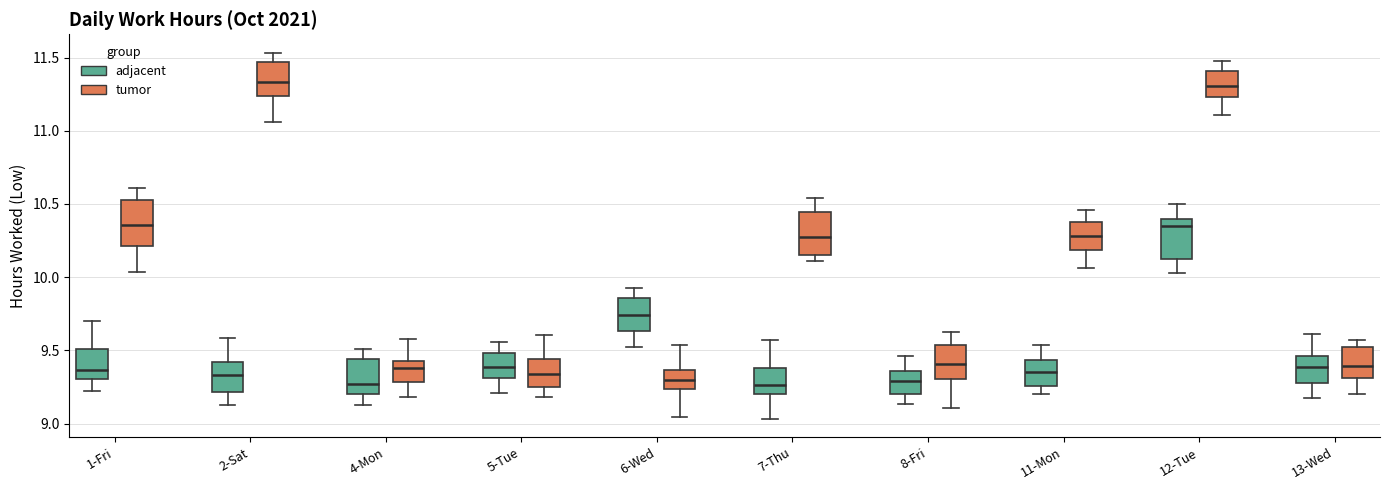

Reading left to right, transcribe this box plot: for each box, give where its median line is, the range the box spans, and where its two whiskers end, as read against the y-axis. The values are not printed on the chart, so give them approximately, as read against the axis.

1-Fri (adjacent): median 9.35, box 9.30 to 9.50, whiskers 9.20 to 9.70
1-Fri (tumor): median 10.35, box 10.20 to 10.55, whiskers 10.05 to 10.60
2-Sat (adjacent): median 9.35, box 9.20 to 9.40, whiskers 9.15 to 9.60
2-Sat (tumor): median 11.35, box 11.25 to 11.45, whiskers 11.05 to 11.55
4-Mon (adjacent): median 9.25, box 9.20 to 9.45, whiskers 9.15 to 9.50
4-Mon (tumor): median 9.40, box 9.30 to 9.45, whiskers 9.20 to 9.60
5-Tue (adjacent): median 9.40, box 9.30 to 9.50, whiskers 9.20 to 9.55
5-Tue (tumor): median 9.35, box 9.25 to 9.45, whiskers 9.20 to 9.60
6-Wed (adjacent): median 9.75, box 9.65 to 9.85, whiskers 9.55 to 9.90
6-Wed (tumor): median 9.30, box 9.25 to 9.35, whiskers 9.05 to 9.55
7-Thu (adjacent): median 9.25, box 9.20 to 9.40, whiskers 9.05 to 9.55
7-Thu (tumor): median 10.30, box 10.15 to 10.45, whiskers 10.10 to 10.55
8-Fri (adjacent): median 9.30, box 9.20 to 9.35, whiskers 9.15 to 9.45
8-Fri (tumor): median 9.40, box 9.30 to 9.55, whiskers 9.10 to 9.65
11-Mon (adjacent): median 9.35, box 9.25 to 9.45, whiskers 9.20 to 9.55
11-Mon (tumor): median 10.30, box 10.20 to 10.35, whiskers 10.05 to 10.45
12-Tue (adjacent): median 10.35, box 10.15 to 10.40, whiskers 10.05 to 10.50
12-Tue (tumor): median 11.30, box 11.25 to 11.40, whiskers 11.10 to 11.50
13-Wed (adjacent): median 9.40, box 9.30 to 9.45, whiskers 9.15 to 9.60
13-Wed (tumor): median 9.40, box 9.30 to 9.55, whiskers 9.20 to 9.55 (just above the box's upper edge)